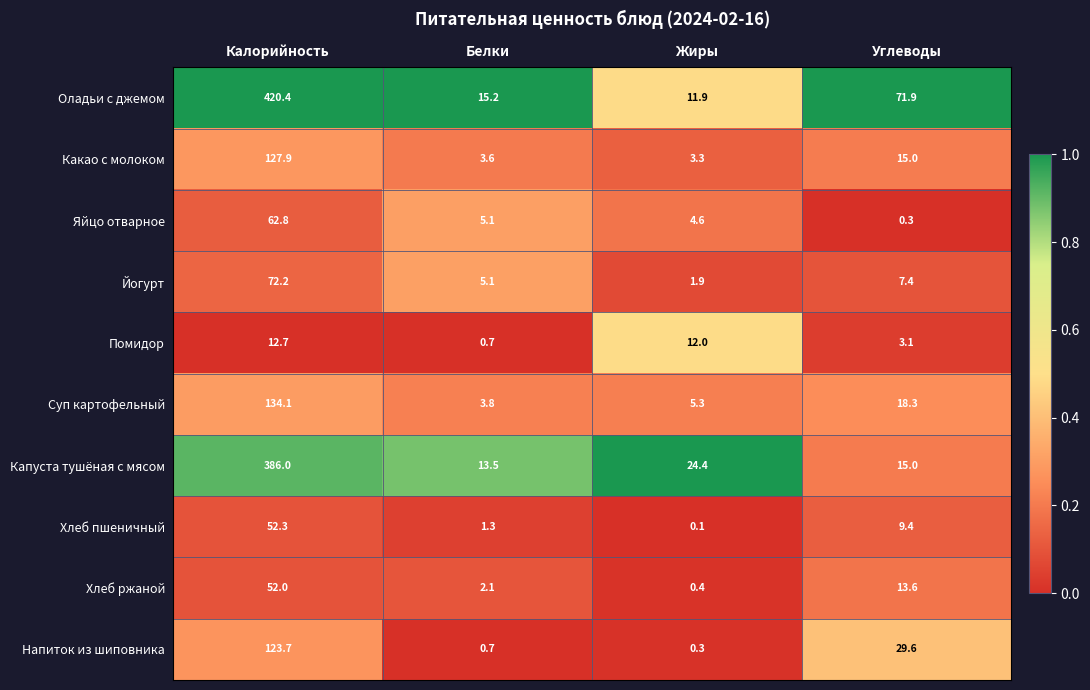

At how many categories does at least one series exceed 0?

4